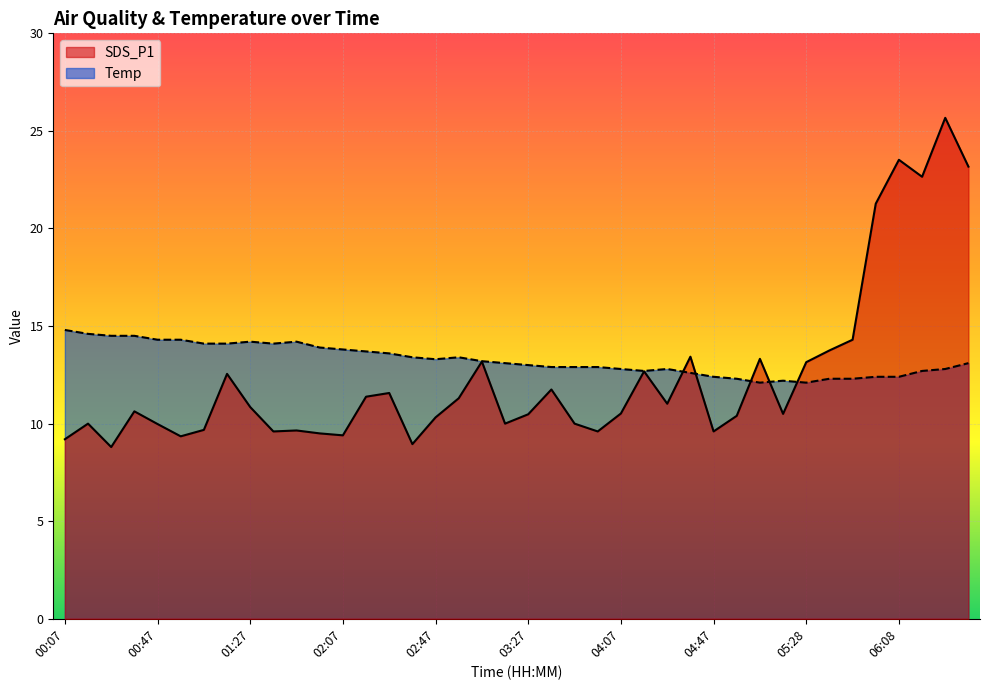

What is the minimum value shown in the chart?

8.8